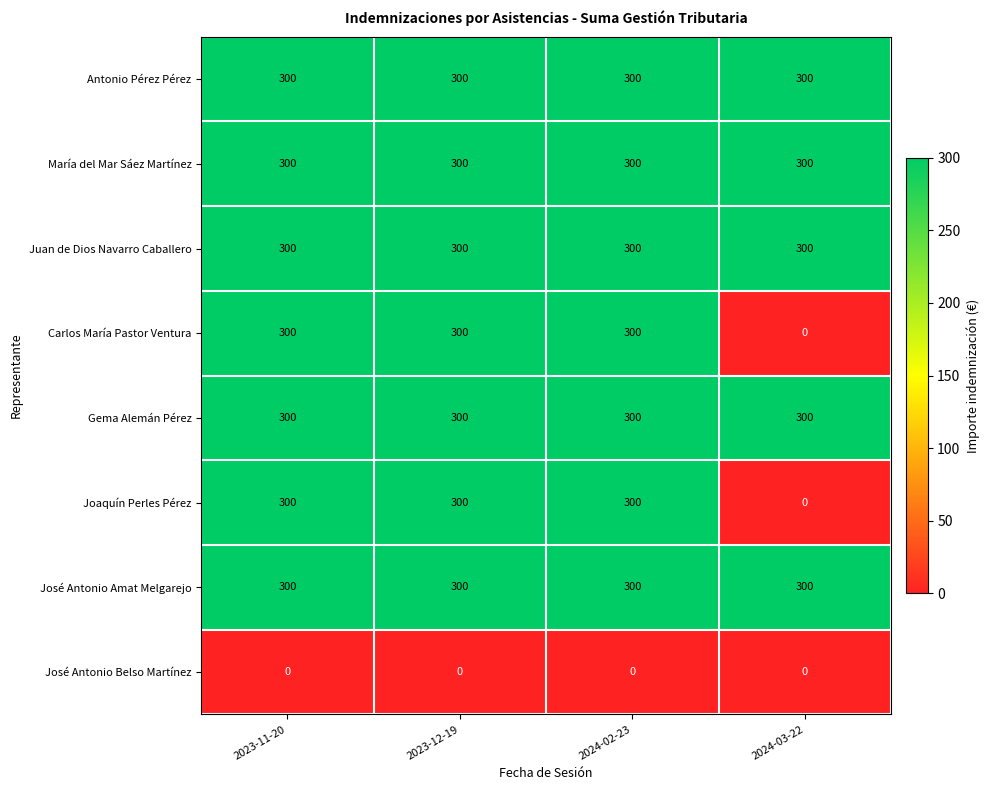

What is the spread (max minus min) of values at 2024-03-22?

300